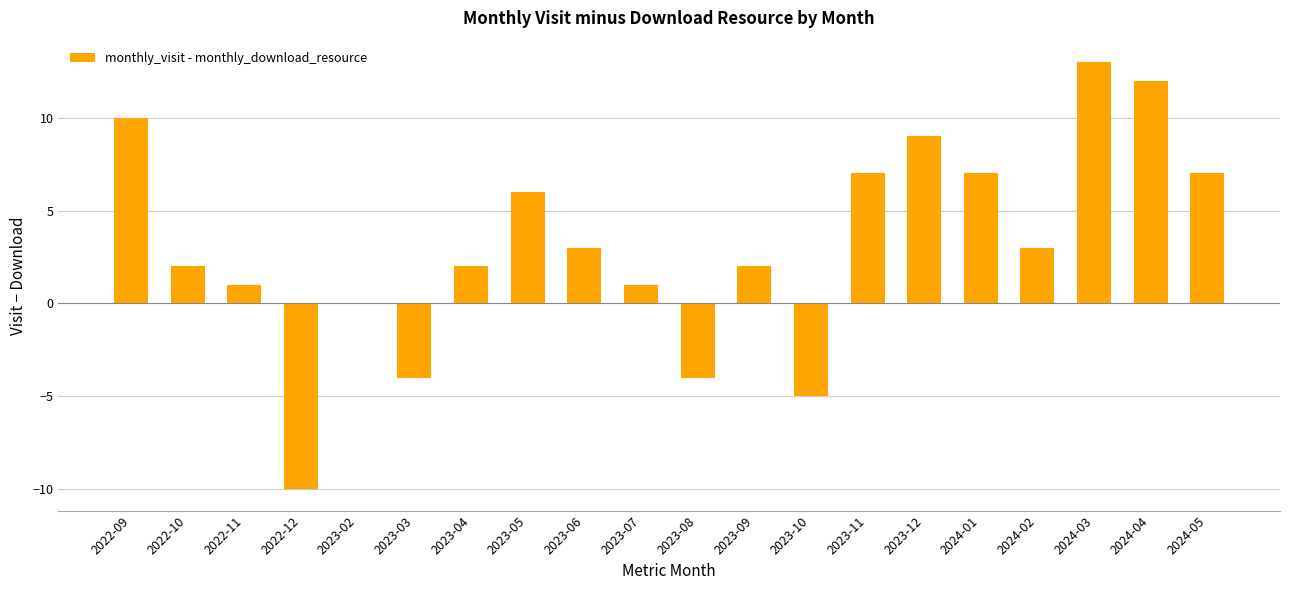

What is the change in value from 2022-09 to 2024-05?

-3